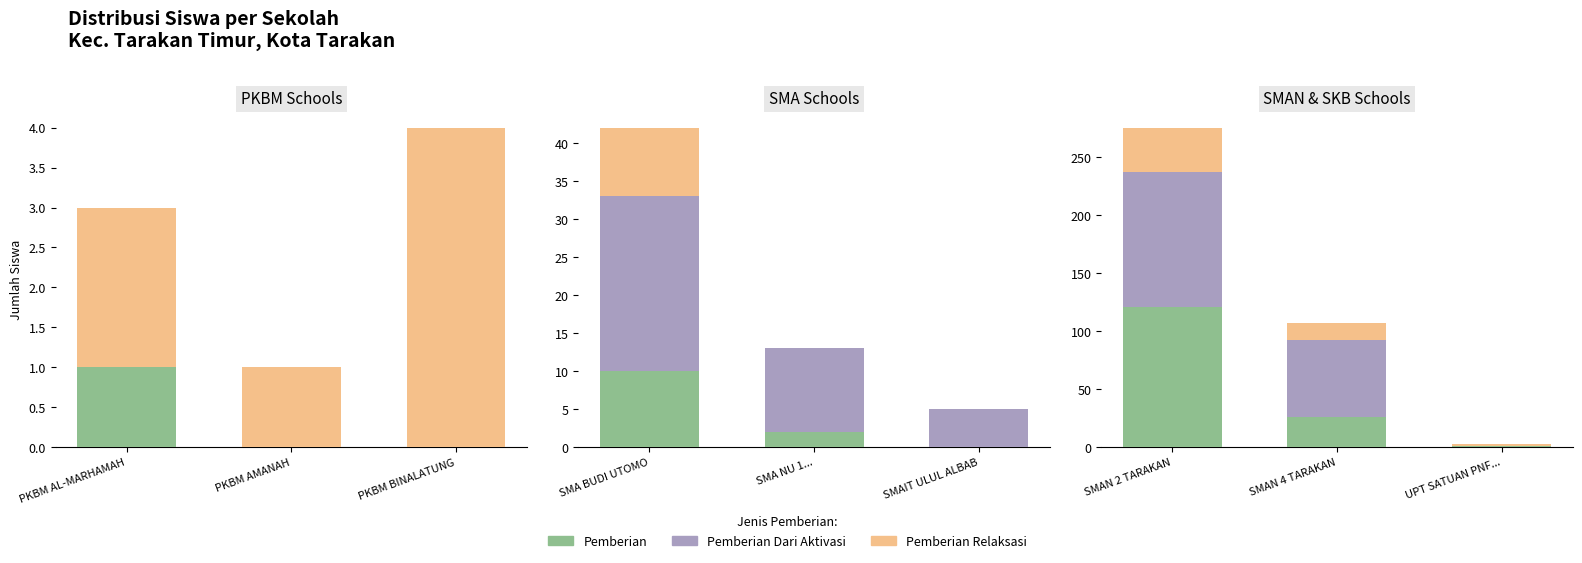

At how many categories does at least one series exceed 105?

1